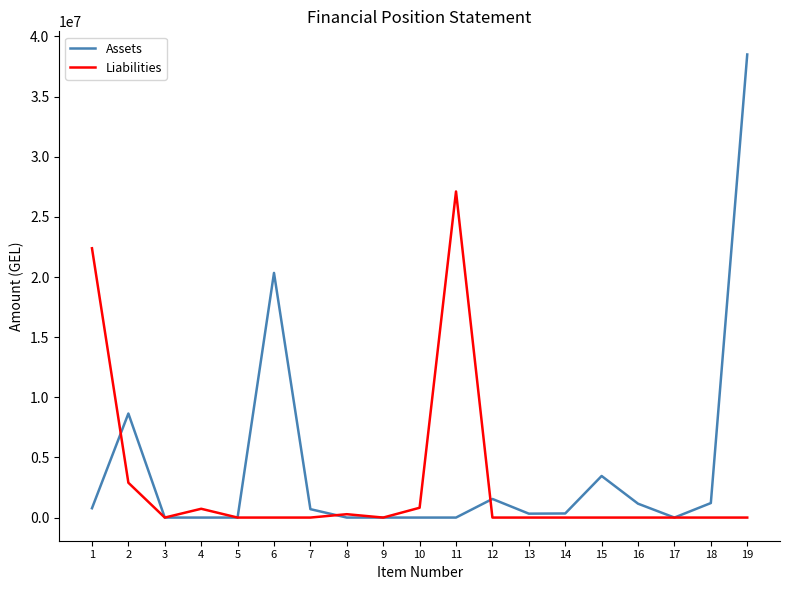

Which series has the largest range (max minus min)?

Assets